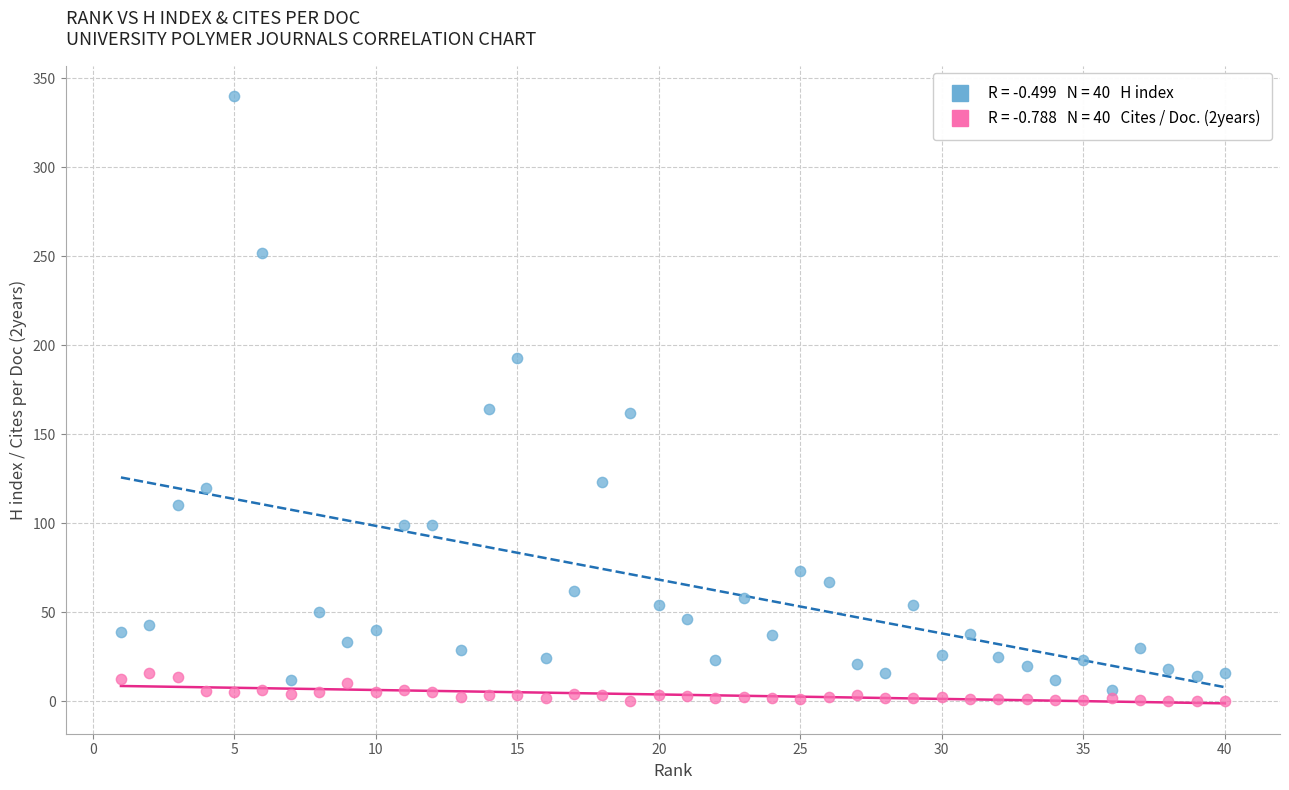

Across all data points, what is the range of X values (max minus min)?

39.0